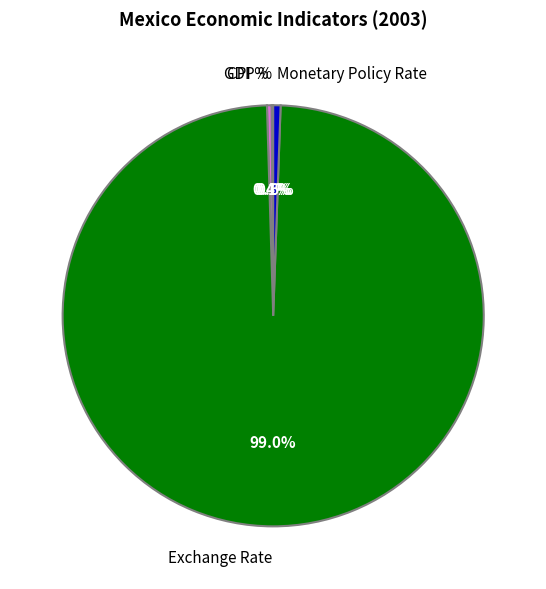

Does Monetary Policy Rate represent more than half of the total?

No